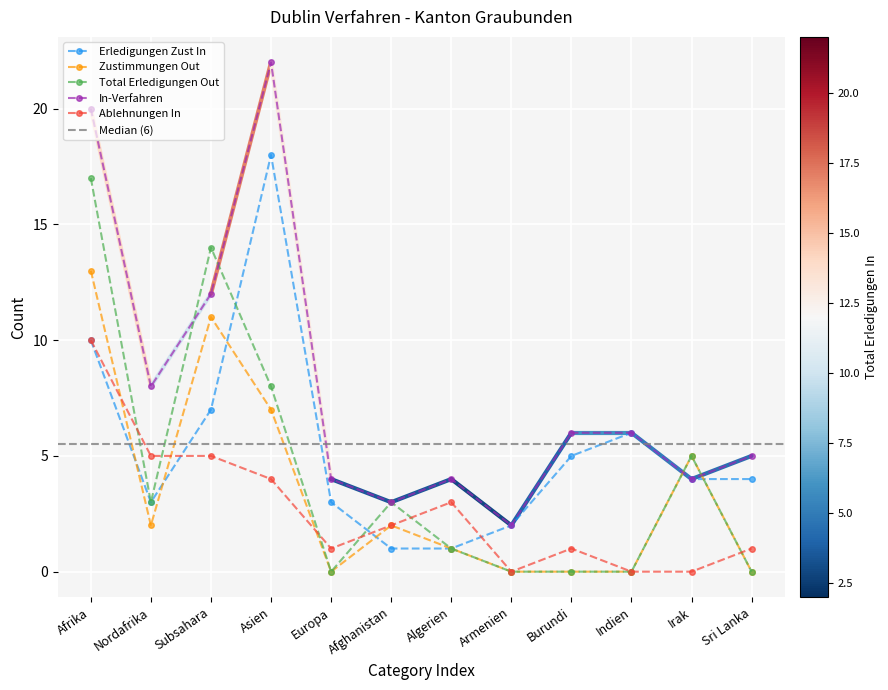

Count the number of categories in the chart.

12